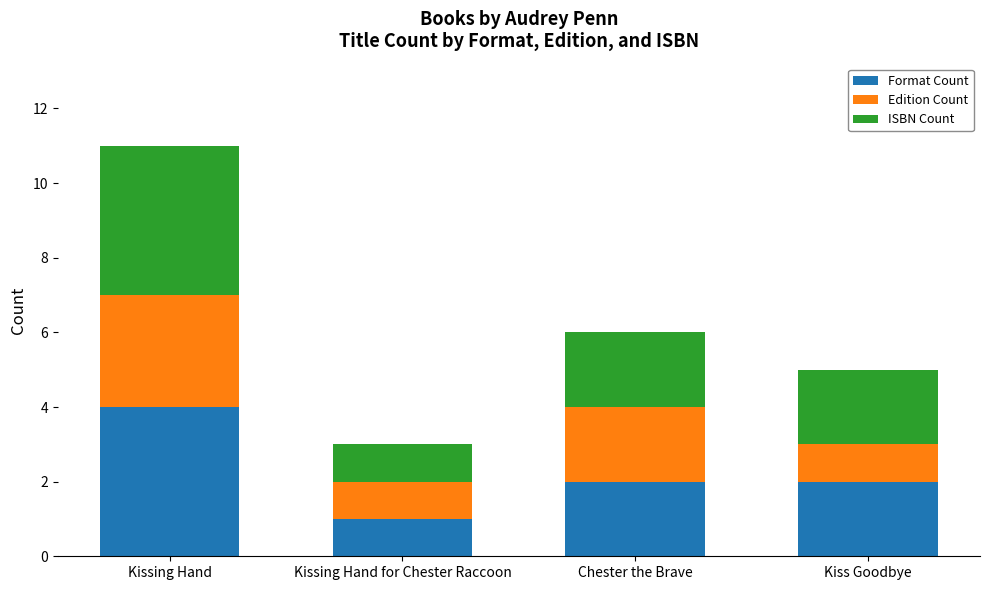

What is the maximum value for Format Count?

4